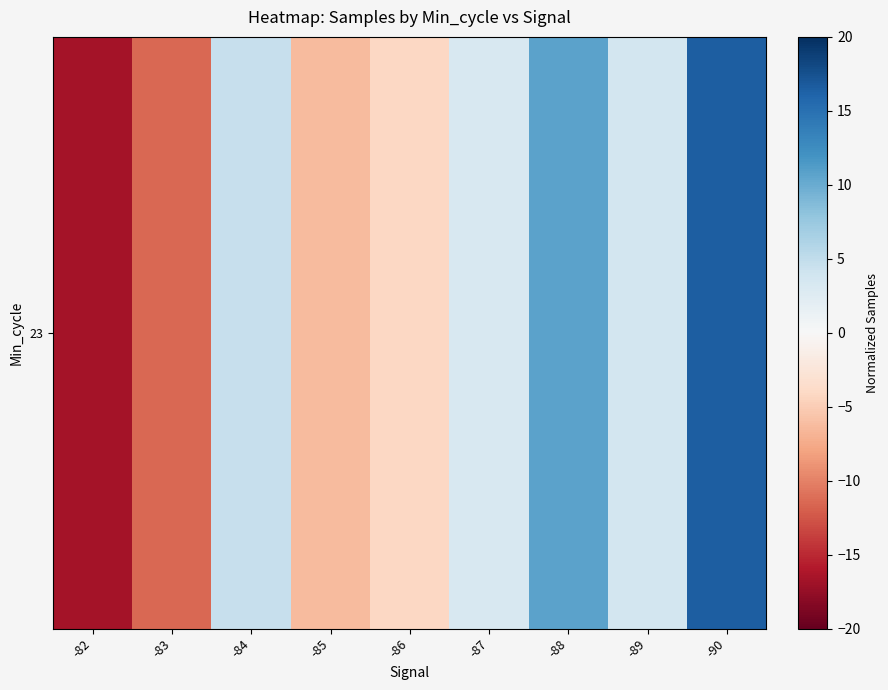

Rank the categories by value from highest to lowest.

-90, -88, -84, -89, -87, -86, -85, -83, -82